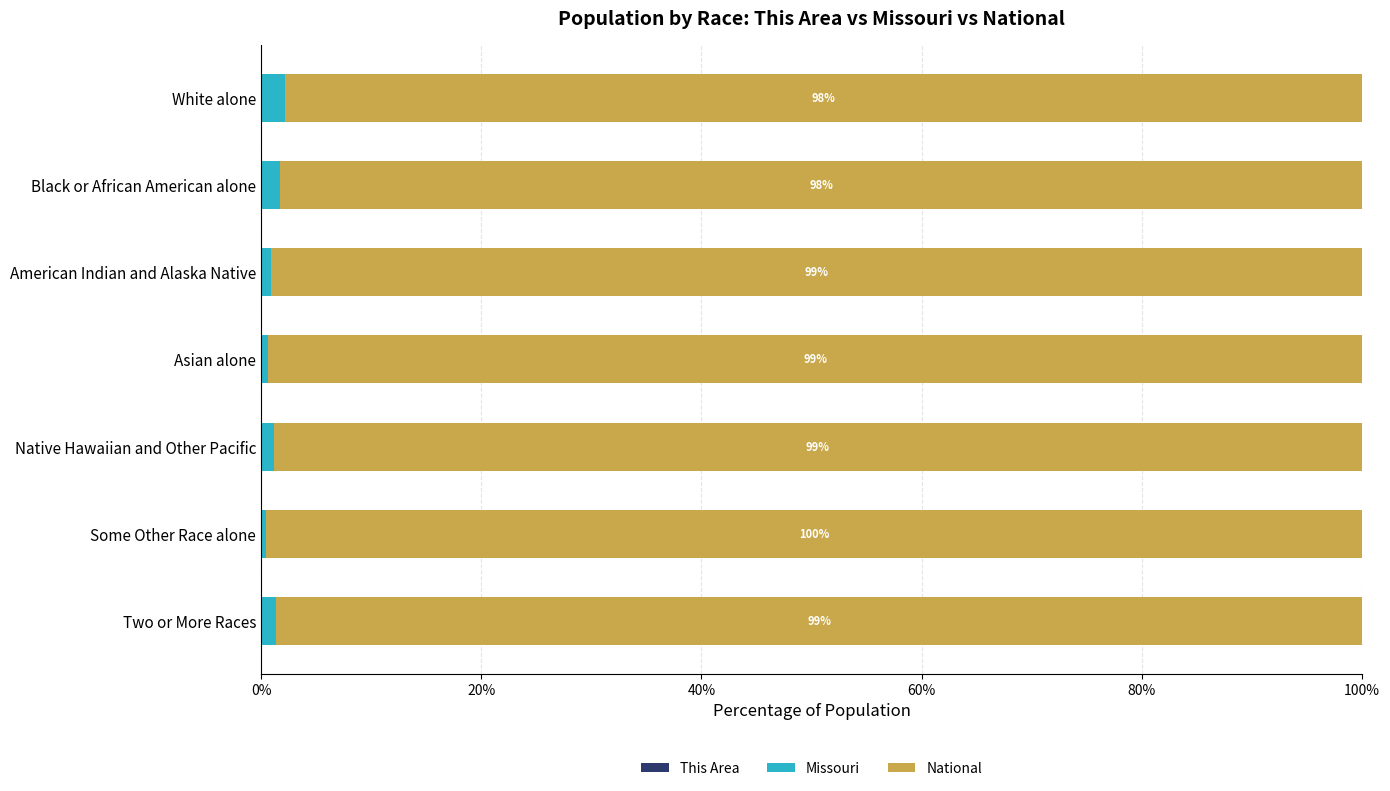

How many distinct data groups are displayed?

3